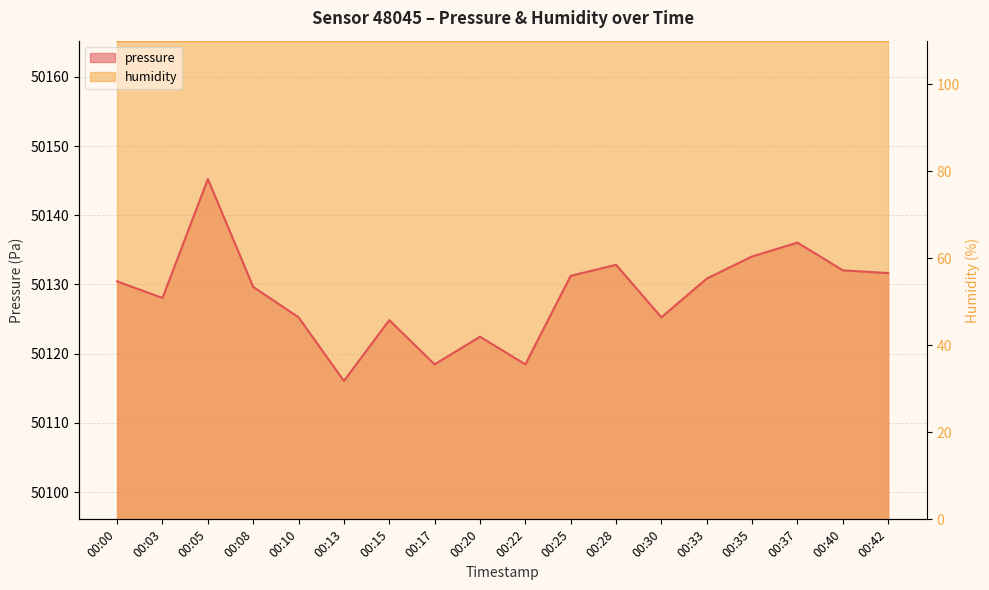

At which label is the value closest to 50130?

00:08